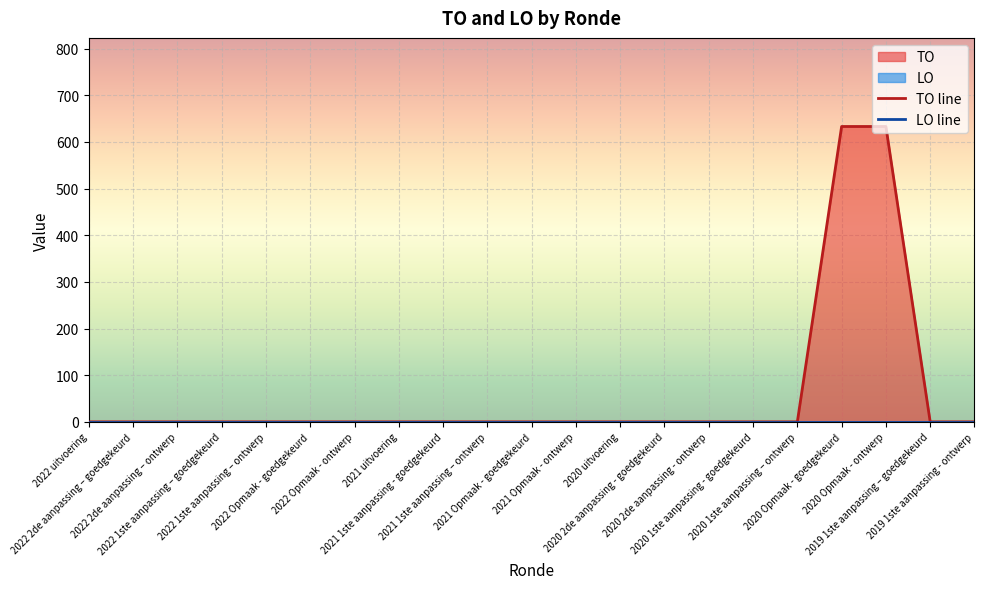

At 2021 Opmaak - goedgekeurd, list the series in order from largest to smallest.

TO line, LO line